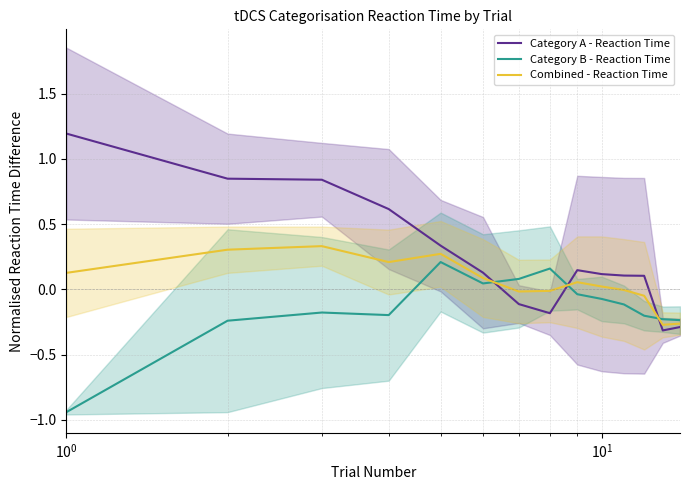

Is it true that Combined - Reaction Time equals -0.4 at 13?

False